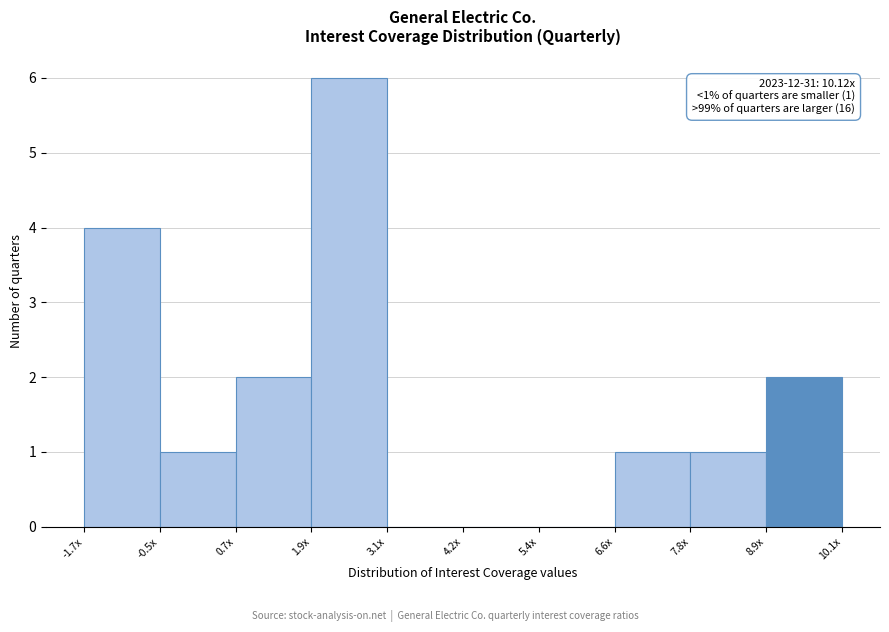

Reading left to right, extract all data points from this chart.

-1.7x=4	-0.5x=1	0.7x=2	1.9x=6	3.1x=0	4.2x=0	5.4x=0	6.6x=1	7.8x=1	8.9x=2